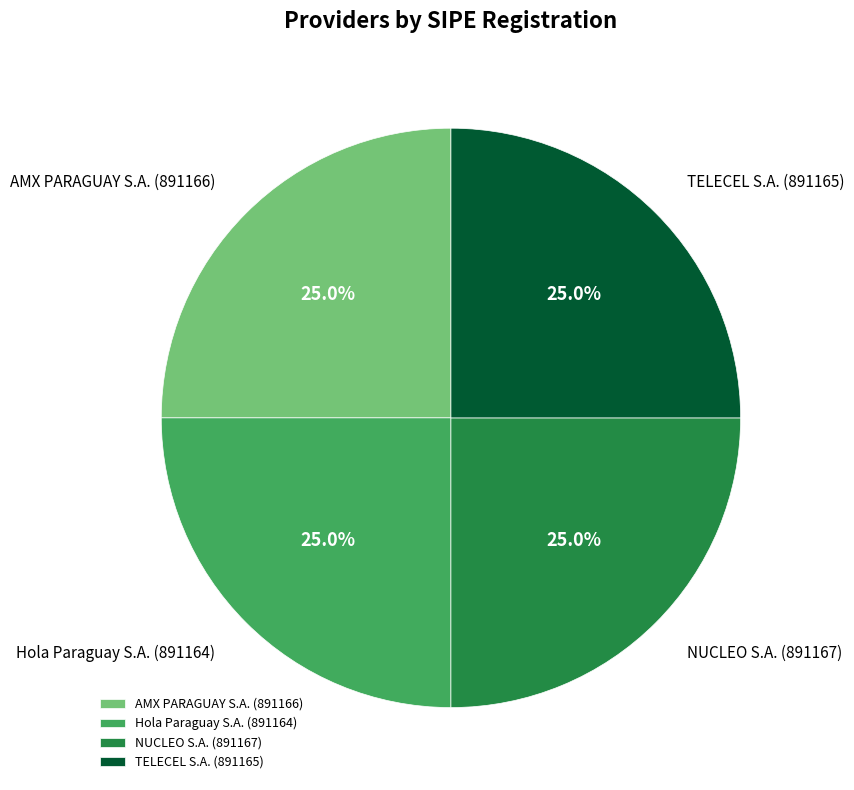

To the nearest percent, what is the average slice percentage?

25%